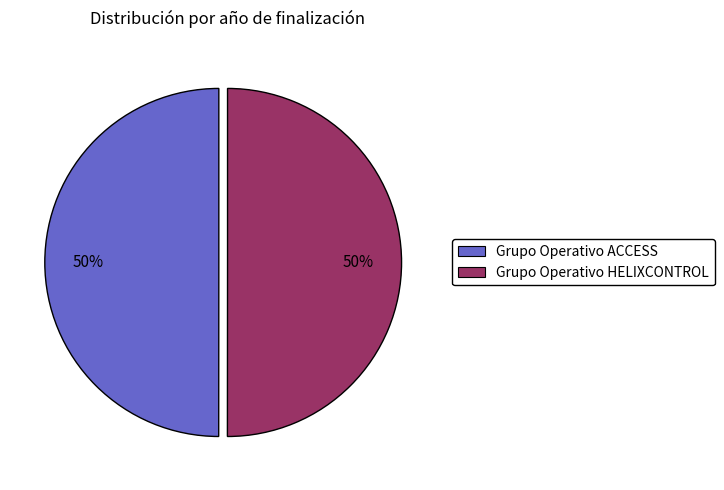

Is it true that Grupo Operativo HELIXCONTROL is 44% of the pie?

False